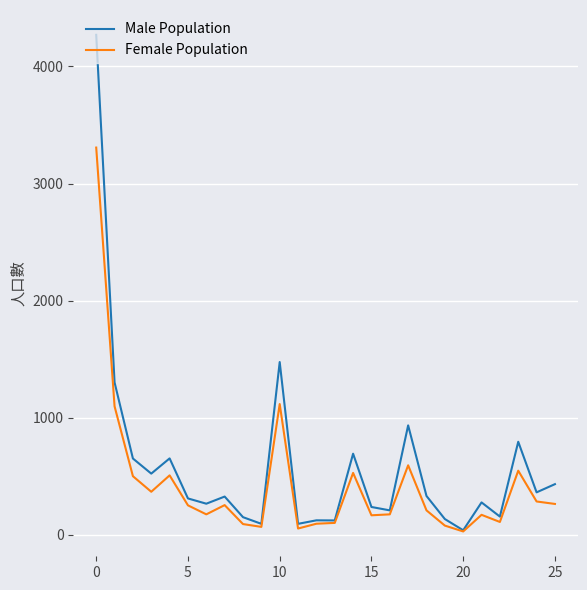

Which series has the largest range (max minus min)?

Male Population